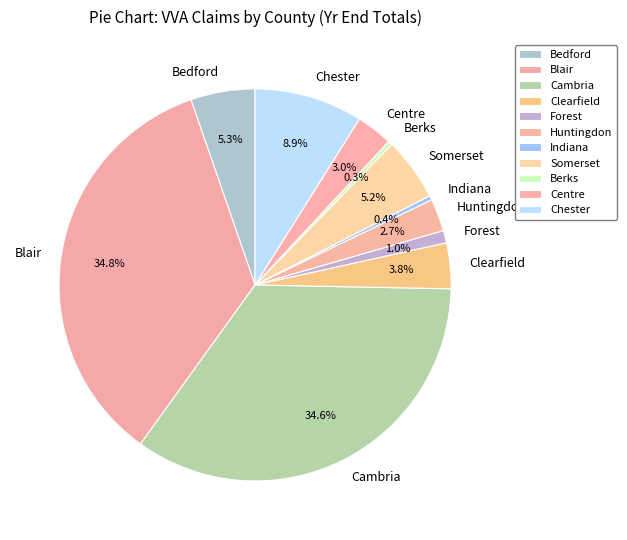

Does any single category account for the majority?

No